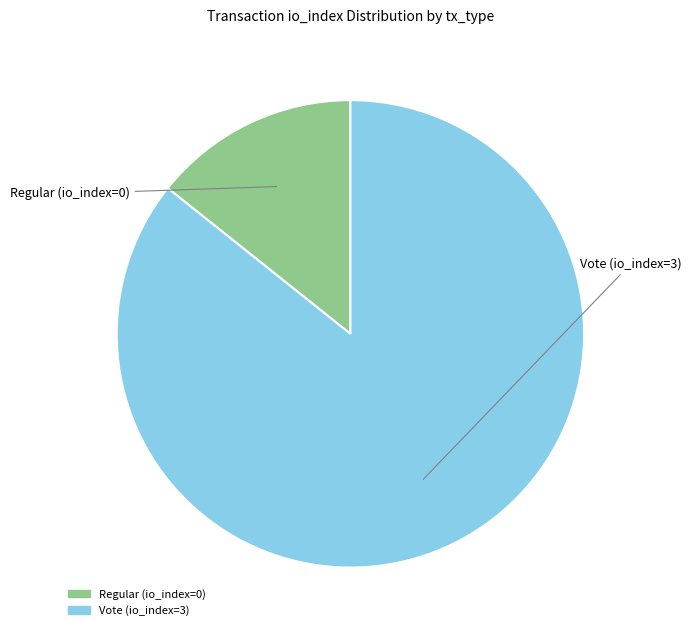

Which slice represents more than half of the pie?

Vote (io_index=3)